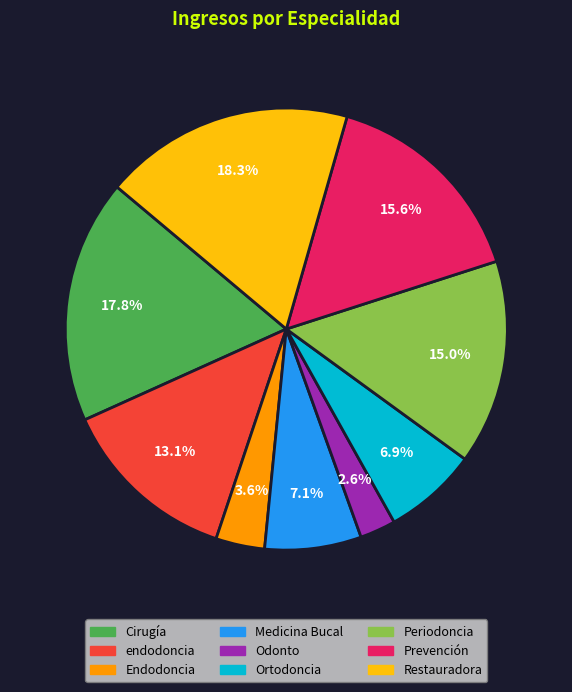

Which category has the smallest portion of the pie?

Odonto